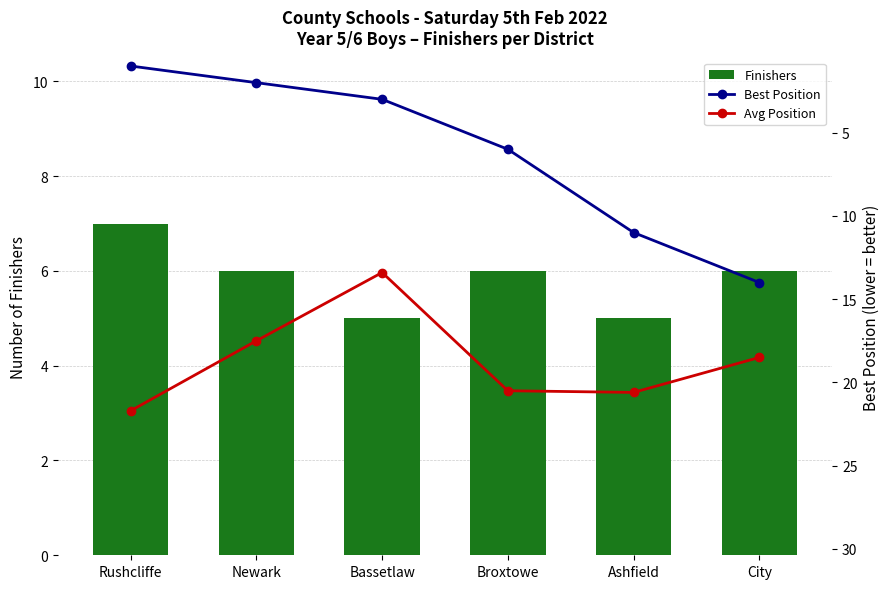

What is the maximum value shown in the chart?

21.7